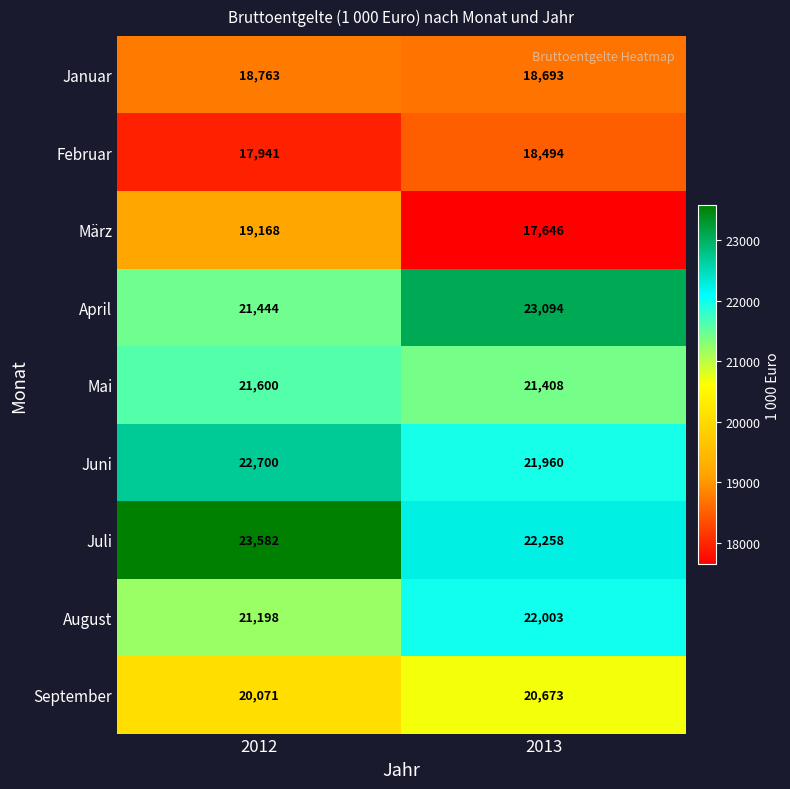

Read the Mai value at 2013, to the nearest 10.

21410